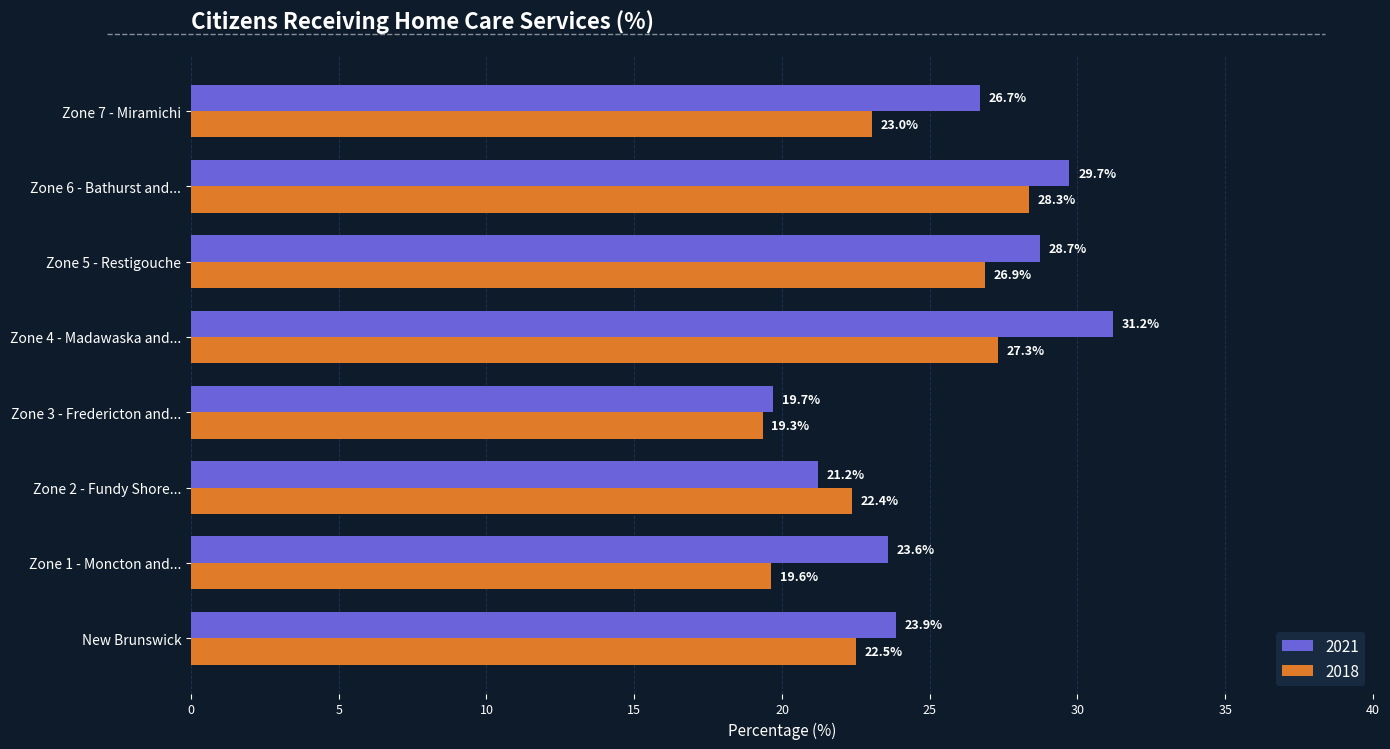

At which category is the sum across all series the highest?

Zone 4 - Madawaska and...